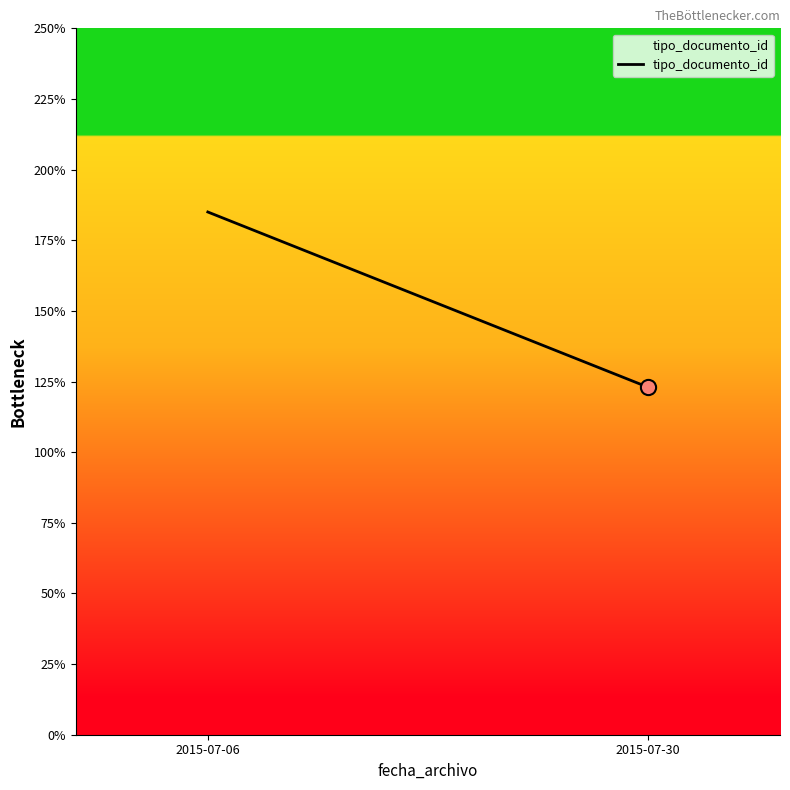

What is the ratio of the value at 2015-07-06 to the value at 2015-07-30?

1.5